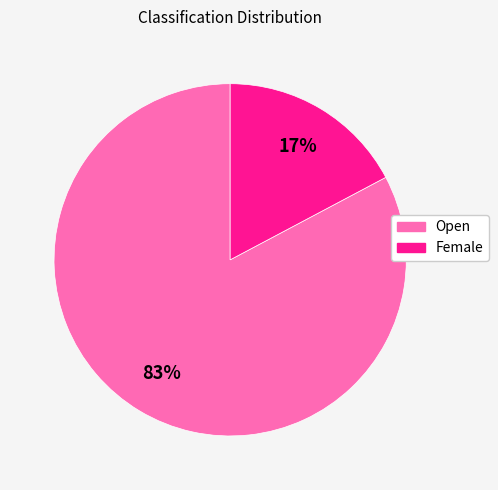

Which has a higher value, Open or Female?

Open